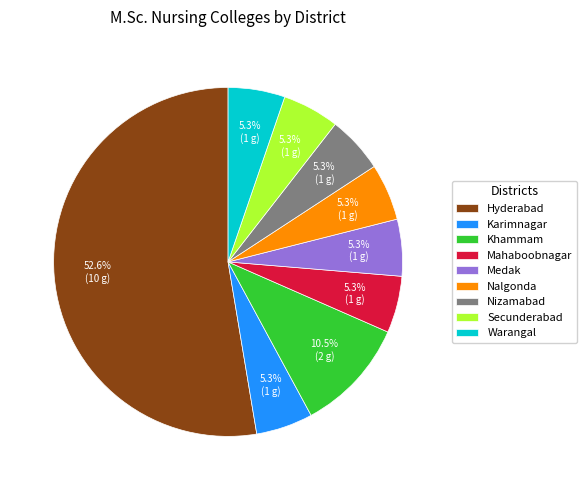

To the nearest percent, what is the difference between the largest and smallest slice percentages?

47%